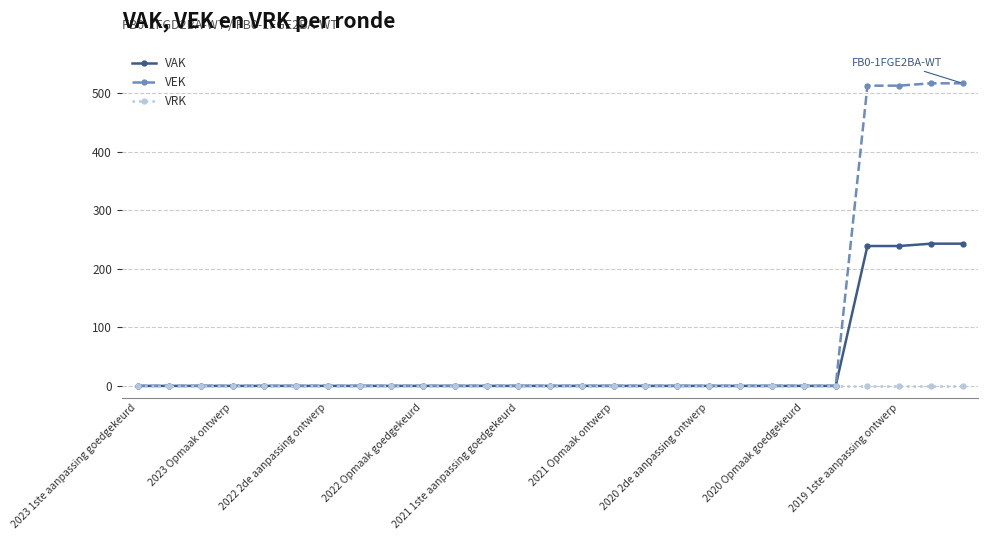

Rank the series by their maximum value, from highest to lowest.

VEK, VAK, VRK